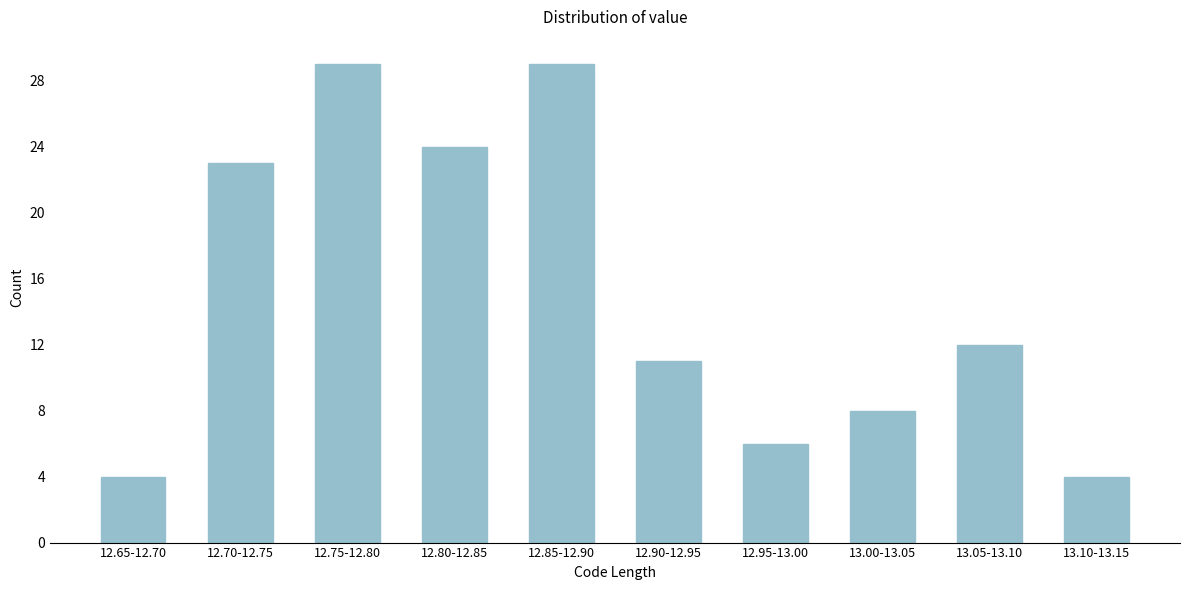

Reading left to right, list all the values displayed in this chart.

12.65-12.70=4	12.70-12.75=23	12.75-12.80=29	12.80-12.85=24	12.85-12.90=29	12.90-12.95=11	12.95-13.00=6	13.00-13.05=8	13.05-13.10=12	13.10-13.15=4